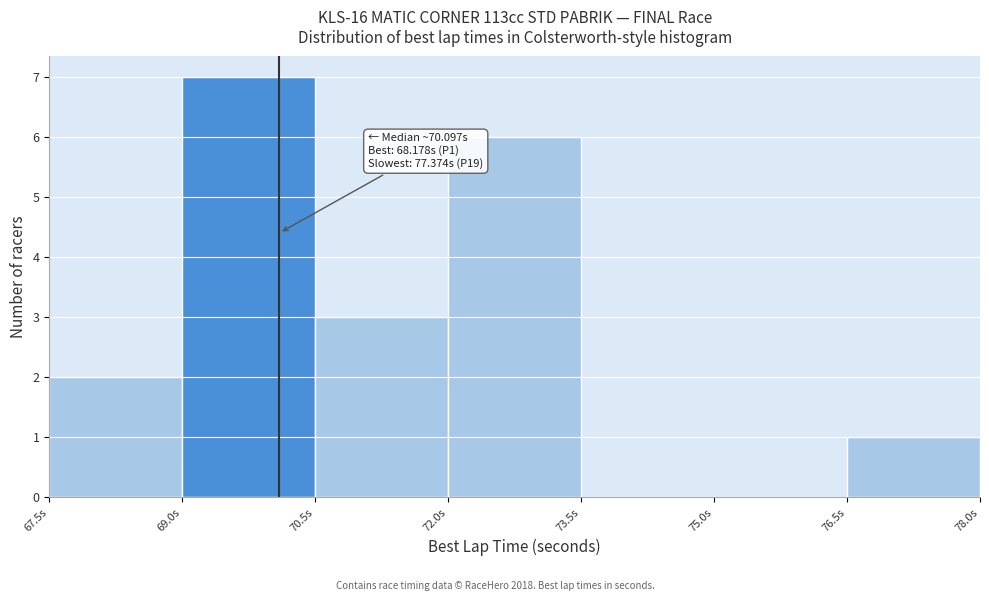

Over which range of the x-axis is the bar tallest?

69.0 to 70.5